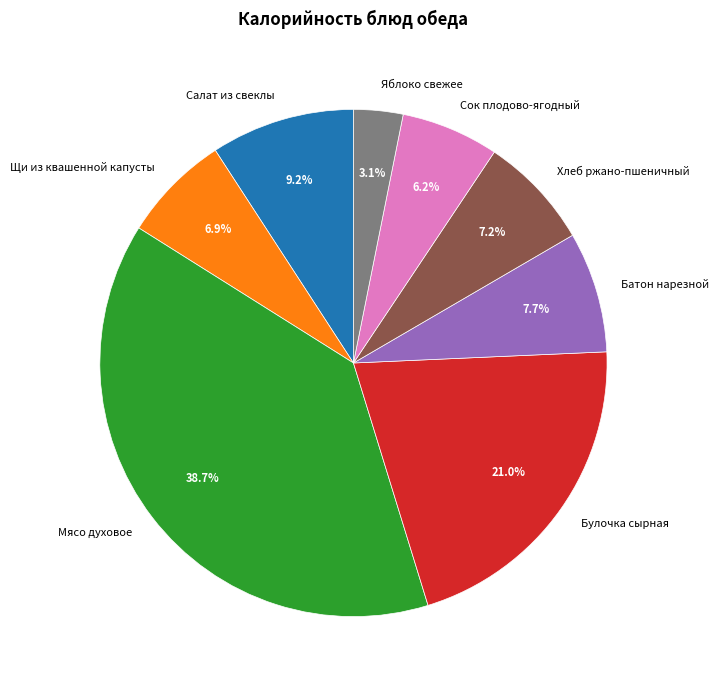

Is it true that Щи из квашенной капусты is 7% of the pie?

True